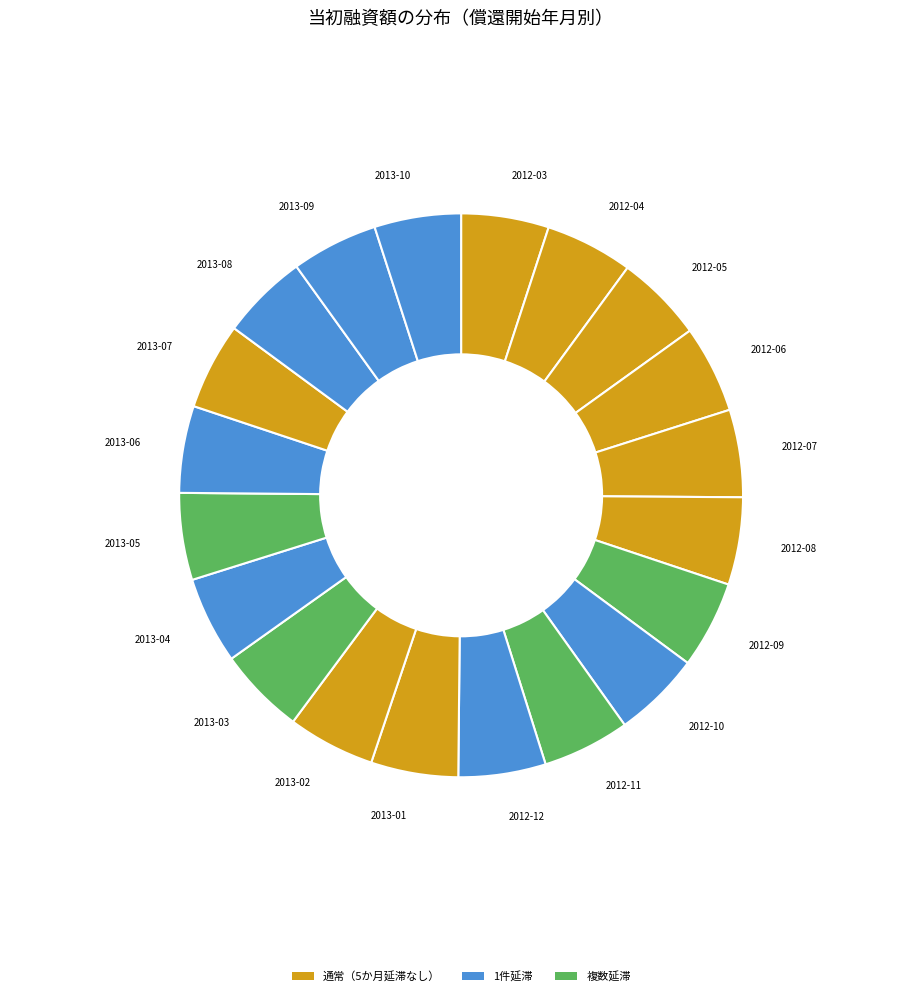

True or false: 2013-03 accounts for 12% of the total.

False